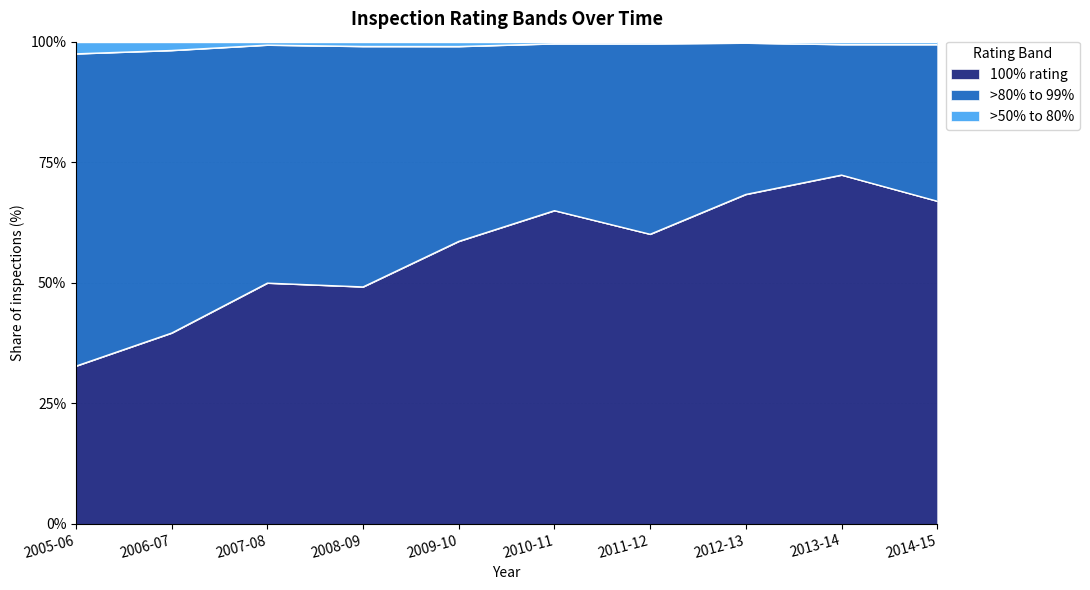

Which category has the highest value in the 100% rating series?

2013-14